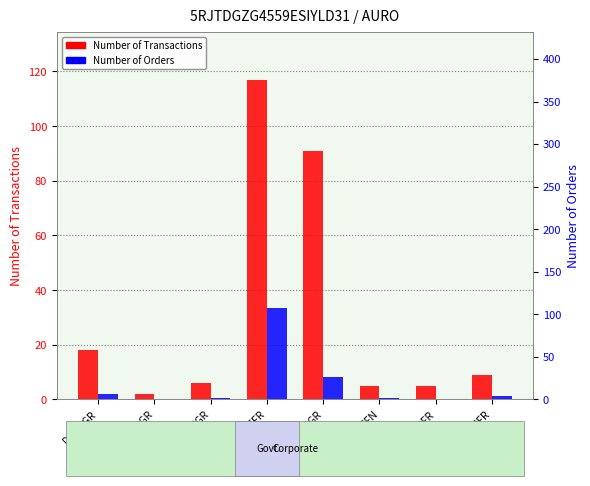

At which label does Number of Orders reach its peak?

DBFTFR